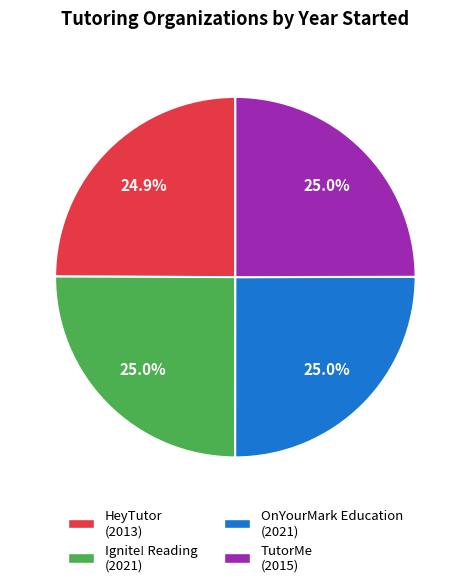

The TutorMe slice represents 14% of the pie. True or false?

False